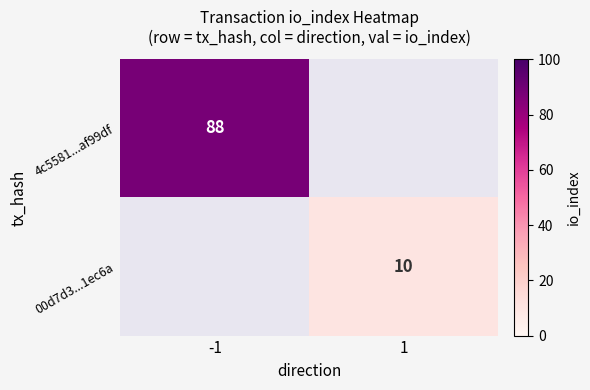

True or false: 4c5581...af99df has a value of 135 at -1.

False